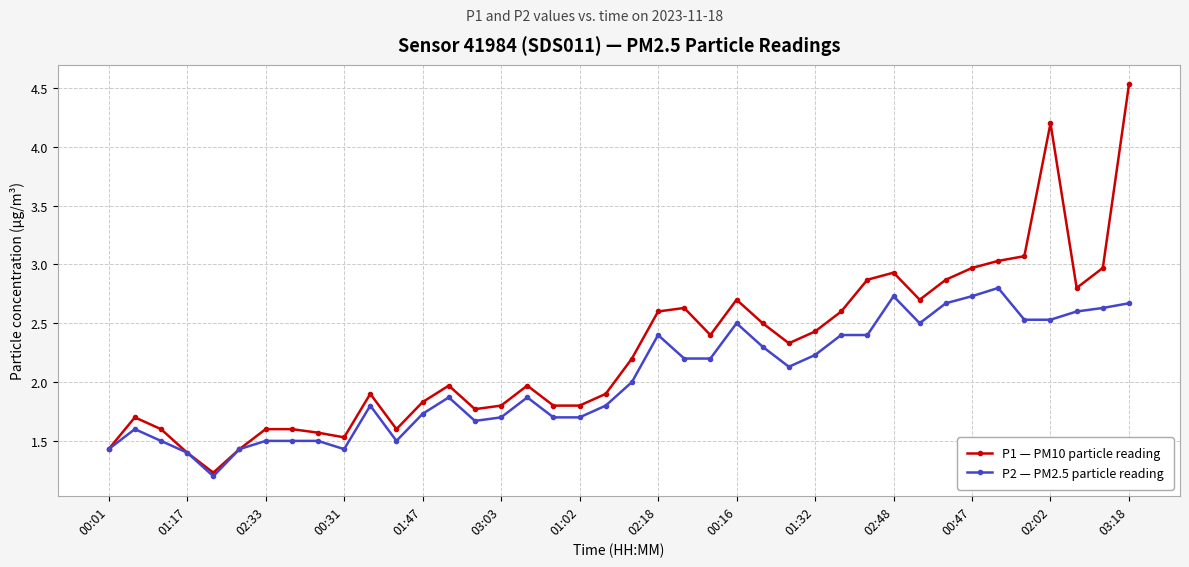

True or false: P1 — PM10 particle reading has more than 0 interior local peaks.

True